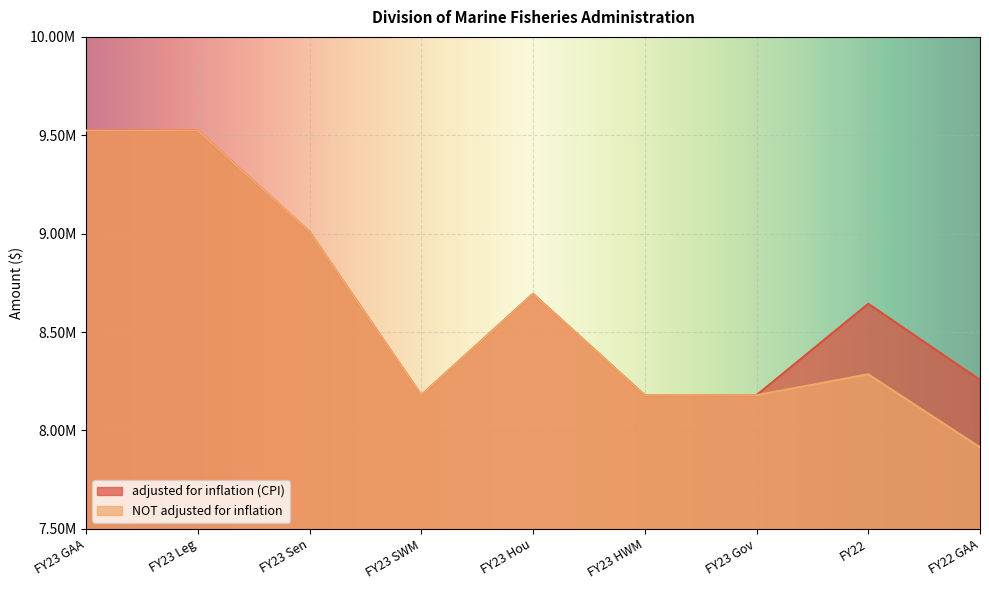

What is the lowest value of the NOT adjusted for inflation series?

7913891